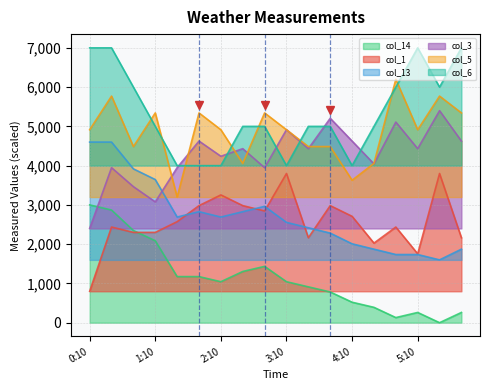

At which category does col_1 reach its first local peak?

0:30